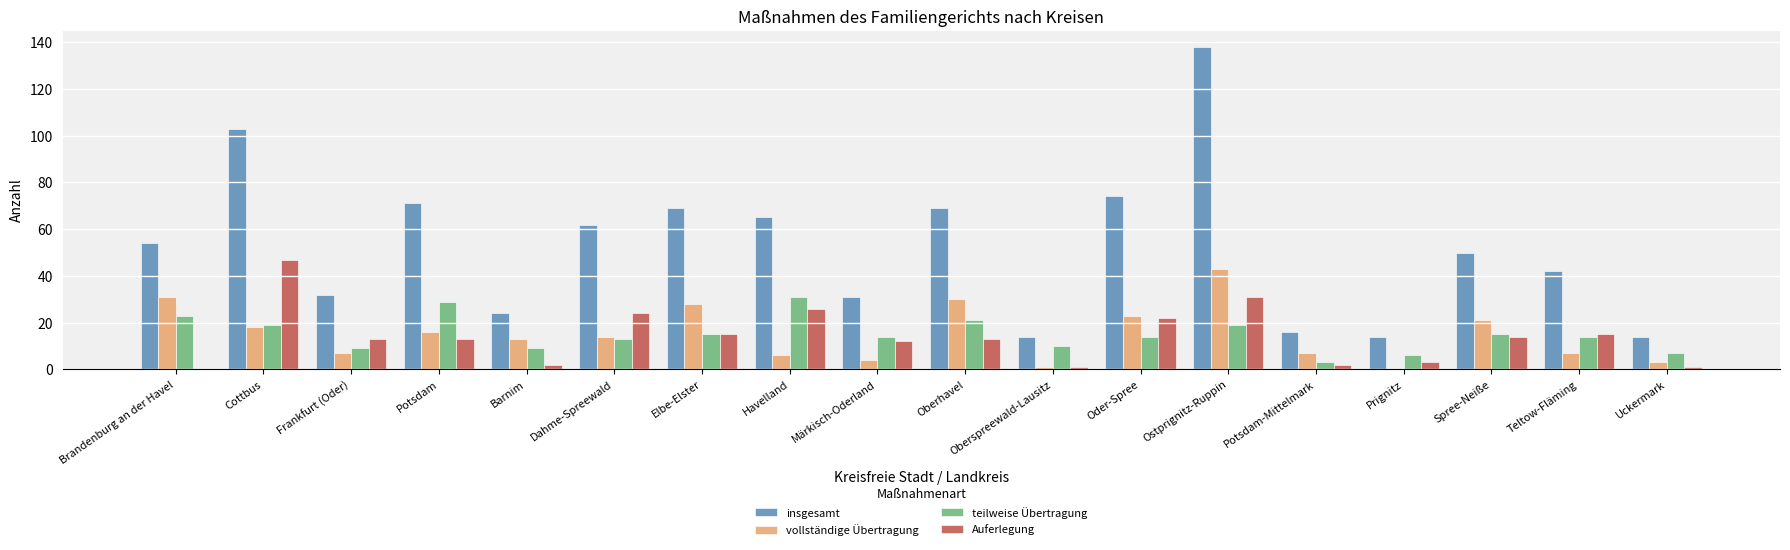

At which category is the sum across all series the highest?

Ostprignitz-Ruppin